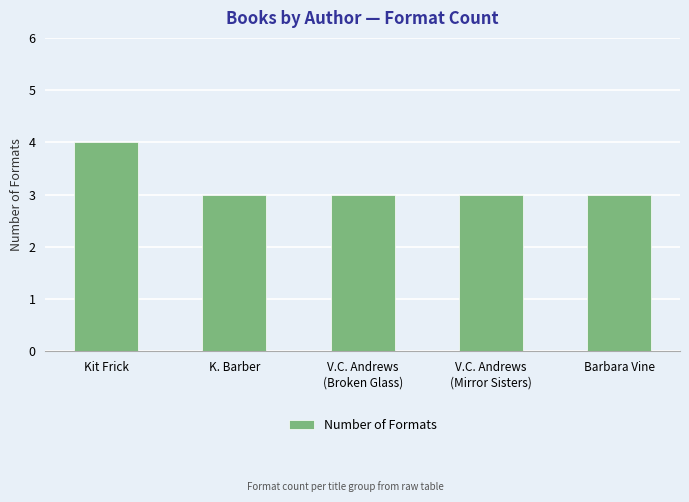

What is the sum of all values?

16